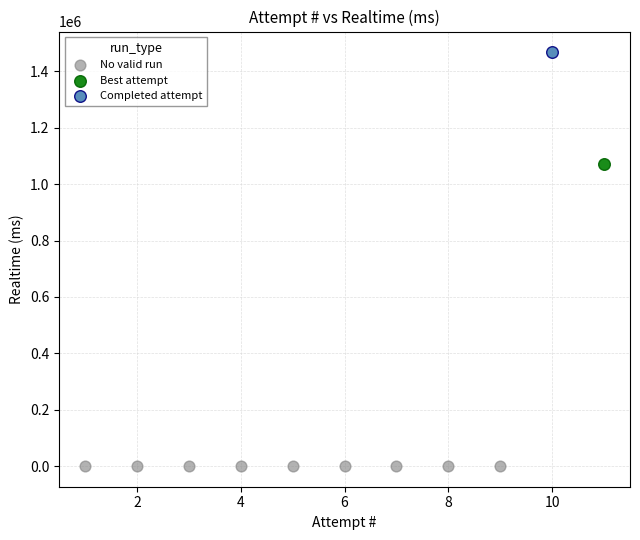

Which series reaches the minimum Y coordinate?

No valid run